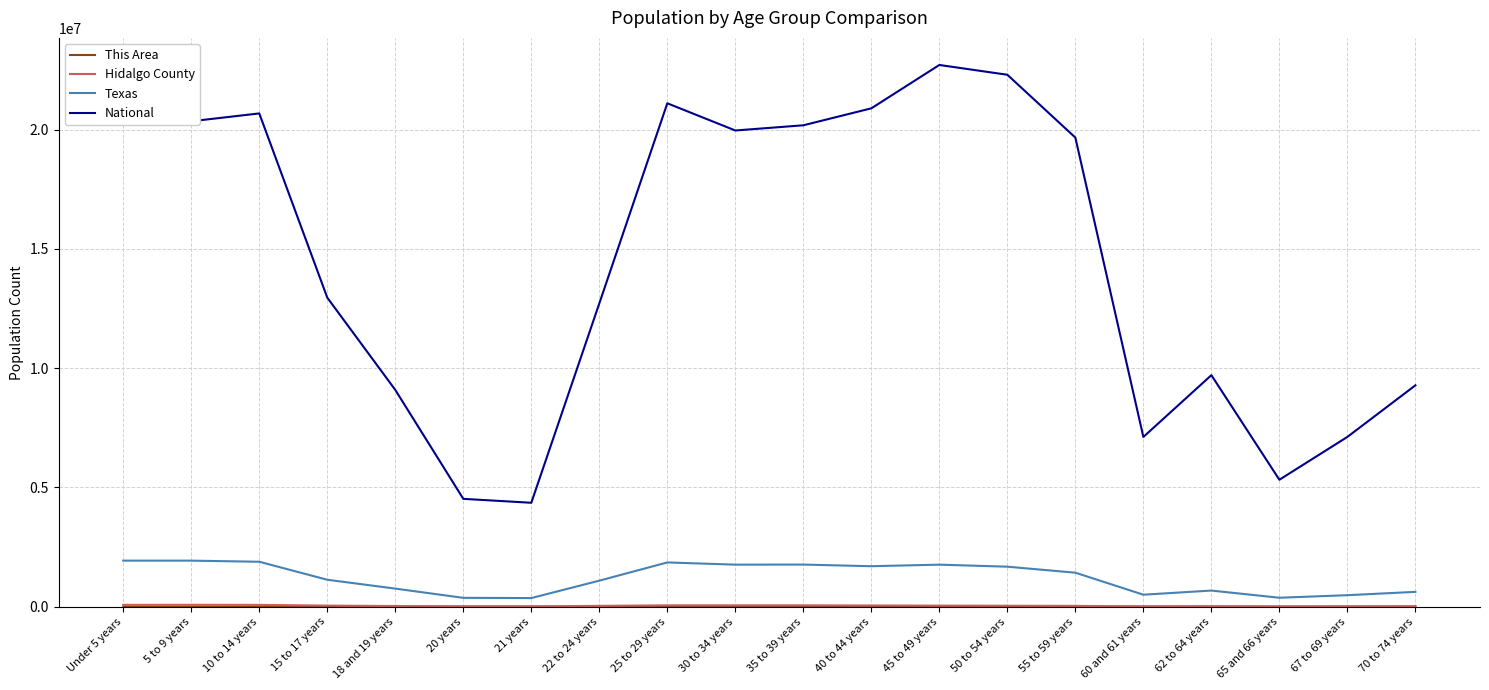

True or false: Texas and National intersect in this chart.

False